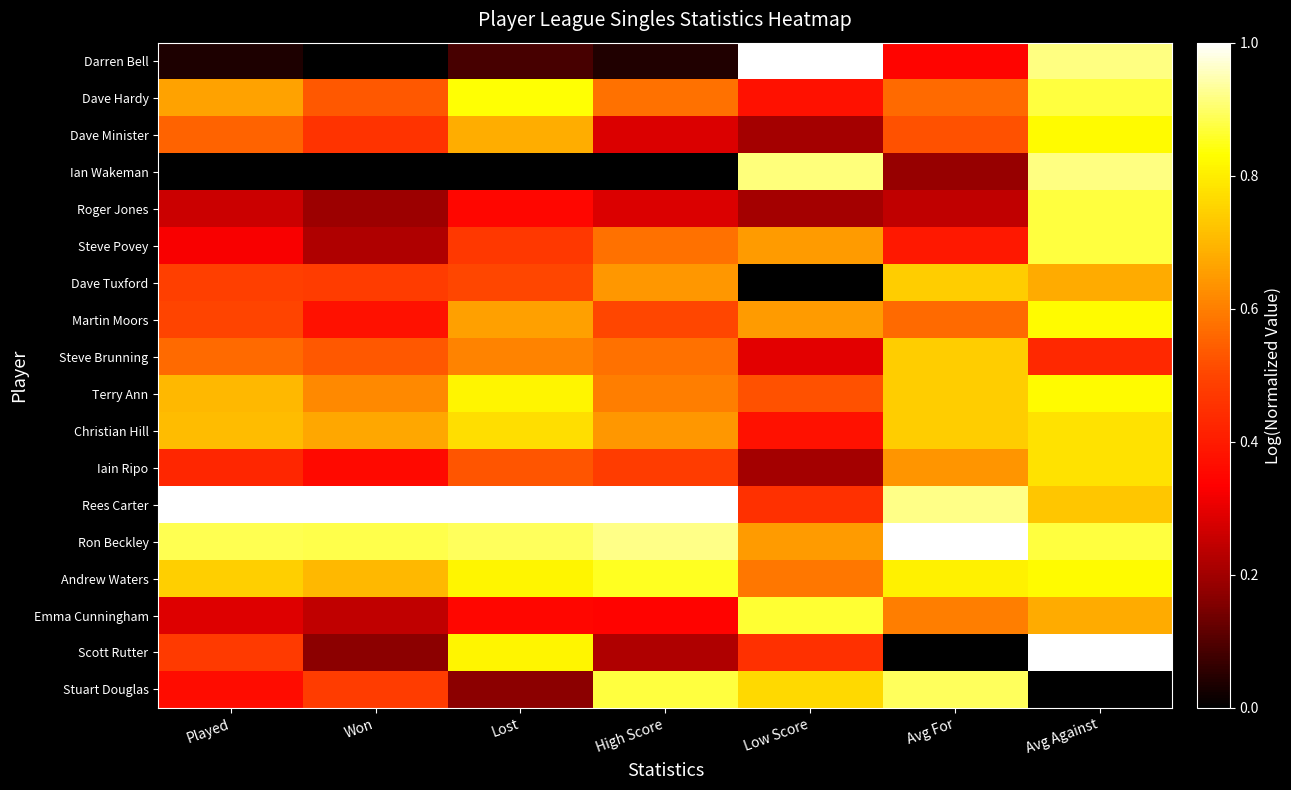

Reading left to right, list all the values displayed in this chart.

Darren Bell: Played=0.0	Won=0.0	Lost=0.1	High Score=0.0	Low Score=1.0	Avg For=0.3	Avg Against=0.9
Dave Hardy: Played=0.7	Won=0.5	Lost=0.8	High Score=0.6	Low Score=0.4	Avg For=0.6	Avg Against=0.9
Dave Minister: Played=0.6	Won=0.5	Lost=0.7	High Score=0.3	Low Score=0.2	Avg For=0.5	Avg Against=0.8
Ian Wakeman: Played=0.0	Won=0.0	Lost=0.0	High Score=0.0	Low Score=0.9	Avg For=0.2	Avg Against=0.9
Roger Jones: Played=0.3	Won=0.2	Lost=0.3	High Score=0.3	Low Score=0.2	Avg For=0.2	Avg Against=0.9
Steve Povey: Played=0.3	Won=0.2	Lost=0.5	High Score=0.6	Low Score=0.7	Avg For=0.4	Avg Against=0.9
Dave Tuxford: Played=0.5	Won=0.5	Lost=0.5	High Score=0.6	Low Score=0.0	Avg For=0.7	Avg Against=0.7
Martin Moors: Played=0.5	Won=0.4	Lost=0.7	High Score=0.5	Low Score=0.7	Avg For=0.6	Avg Against=0.8
Steve Brunning: Played=0.6	Won=0.5	Lost=0.6	High Score=0.6	Low Score=0.3	Avg For=0.7	Avg Against=0.4
Terry Ann: Played=0.7	Won=0.6	Lost=0.8	High Score=0.6	Low Score=0.5	Avg For=0.7	Avg Against=0.8
Christian Hill: Played=0.7	Won=0.7	Lost=0.8	High Score=0.6	Low Score=0.4	Avg For=0.7	Avg Against=0.8
Iain Ripo: Played=0.4	Won=0.4	Lost=0.5	High Score=0.5	Low Score=0.2	Avg For=0.6	Avg Against=0.8
Rees Carter: Played=1.0	Won=1.0	Lost=1.0	High Score=1.0	Low Score=0.5	Avg For=0.9	Avg Against=0.7
Ron Beckley: Played=0.9	Won=0.9	Lost=0.9	High Score=0.9	Low Score=0.7	Avg For=1.0	Avg Against=0.9
Andrew Waters: Played=0.7	Won=0.7	Lost=0.8	High Score=0.9	Low Score=0.6	Avg For=0.8	Avg Against=0.8
Emma Cunningham: Played=0.3	Won=0.2	Lost=0.3	High Score=0.3	Low Score=0.9	Avg For=0.6	Avg Against=0.7
Scott Rutter: Played=0.5	Won=0.2	Lost=0.8	High Score=0.2	Low Score=0.5	Avg For=0.0	Avg Against=1.0
Stuart Douglas: Played=0.4	Won=0.5	Lost=0.2	High Score=0.9	Low Score=0.8	Avg For=0.9	Avg Against=0.0